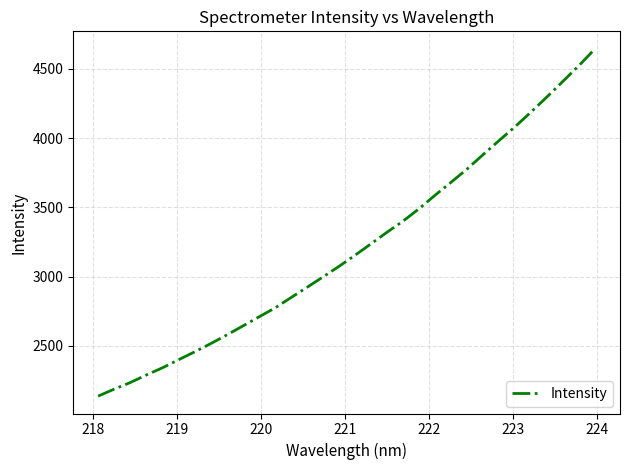

What is the difference between the maximum and minimum values?

2509.6